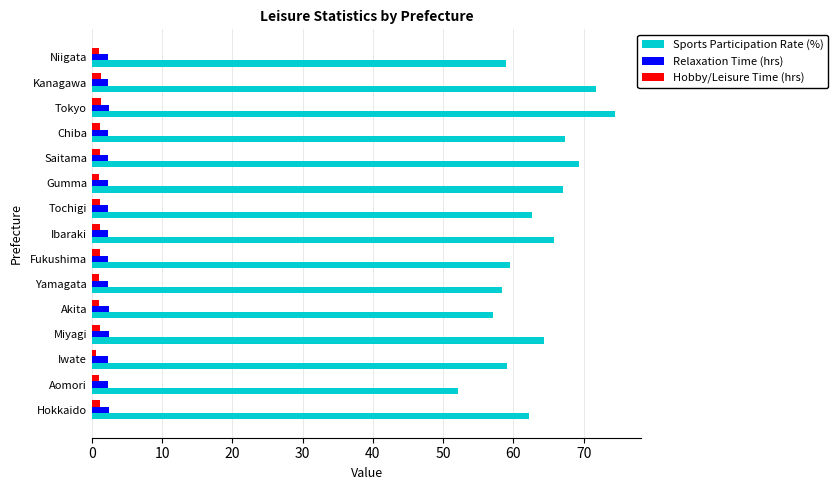

True or false: Relaxation Time (hrs) has a value of 2.3 at Iwate.

True